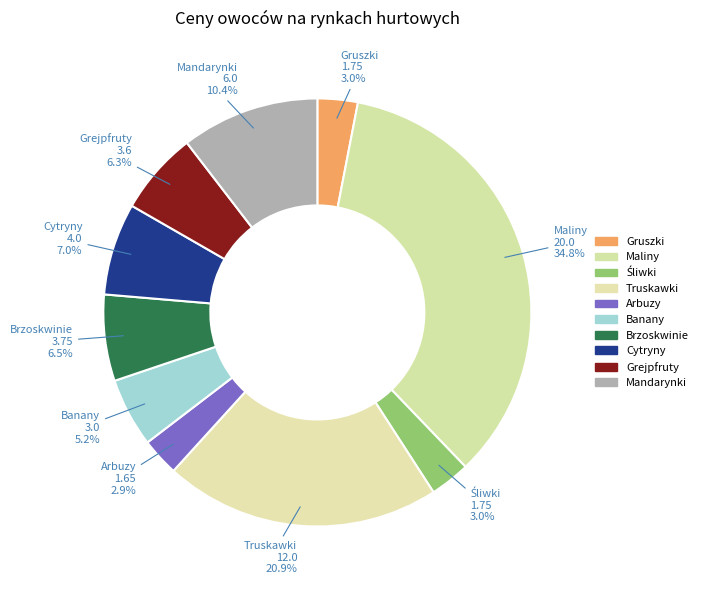

What is the largest slice in the pie chart?

Maliny